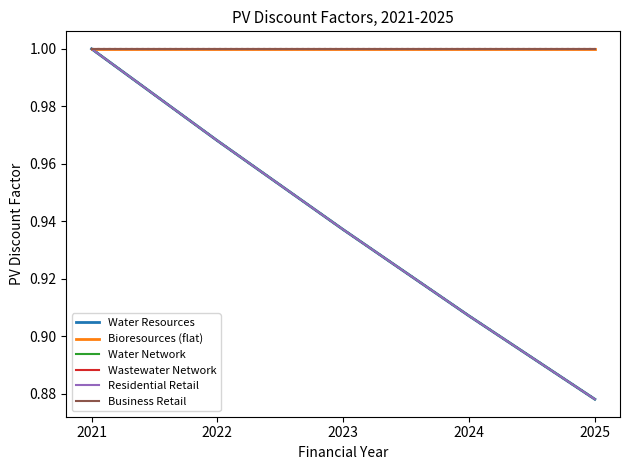

What is the smallest value displayed?

0.9